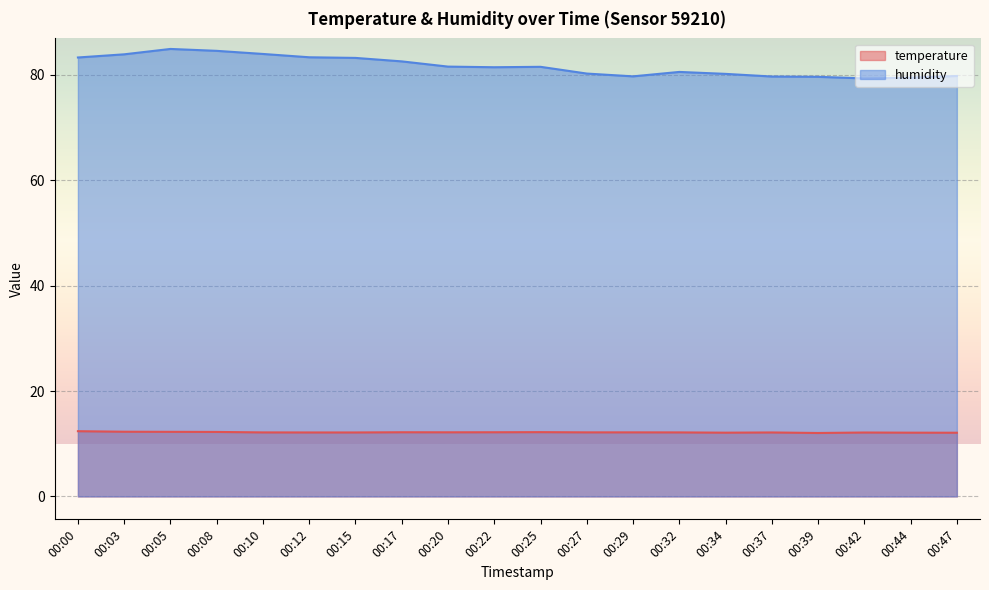

At which category does humidity reach its first local peak?

00:05